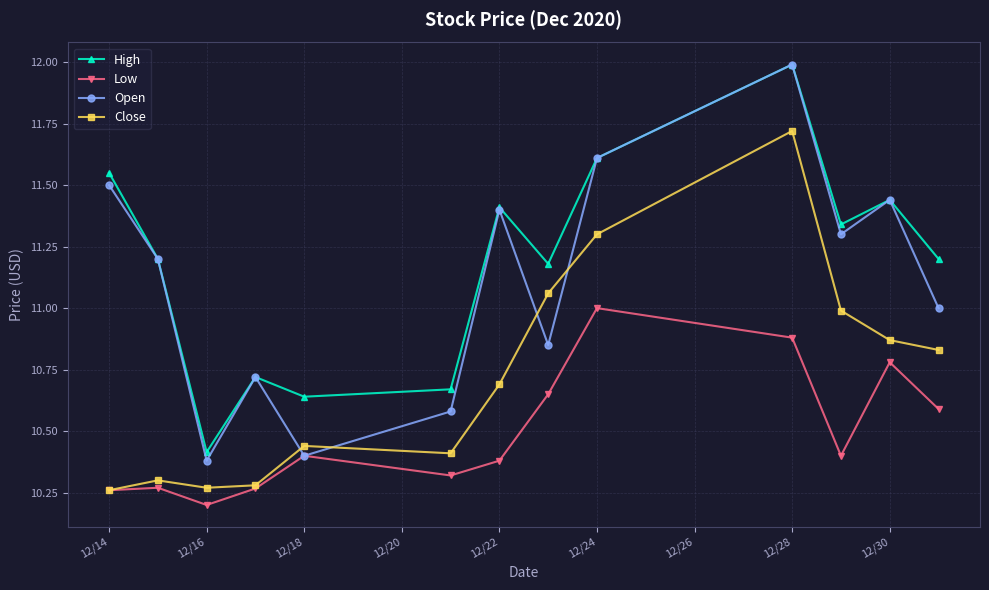

Which series has the largest range (max minus min)?

Open